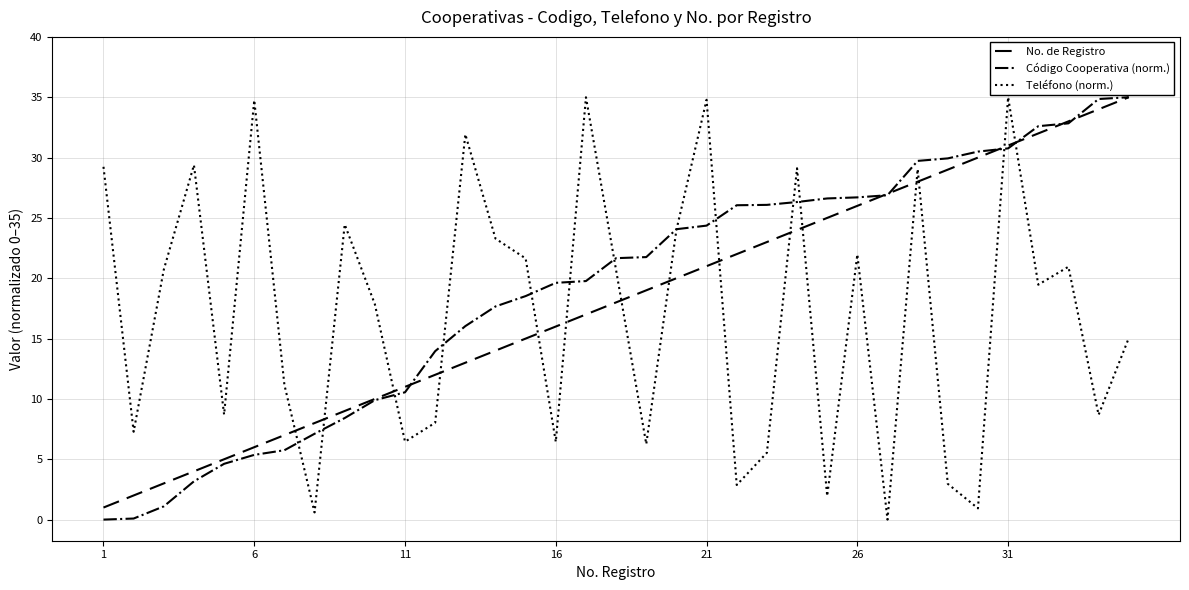

Which series ends up on top after the final intersection of No. de Registro and Teléfono (norm.)?

No. de Registro